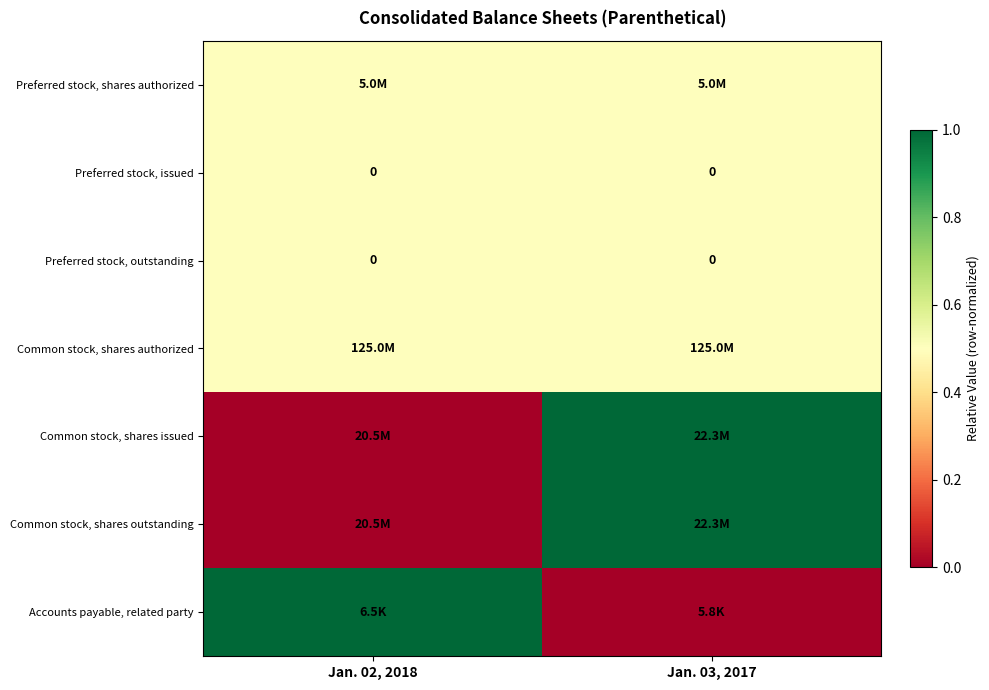

Is it true that Preferred stock, issued equals 0.0 at Jan. 03, 2017?

True